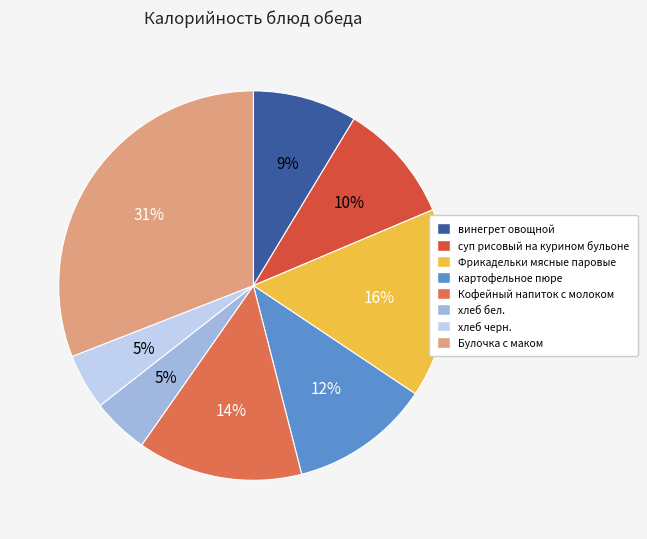

To the nearest percent, what is the combined percentage of Булочка с маком and суп рисовый на курином бульоне?

41%